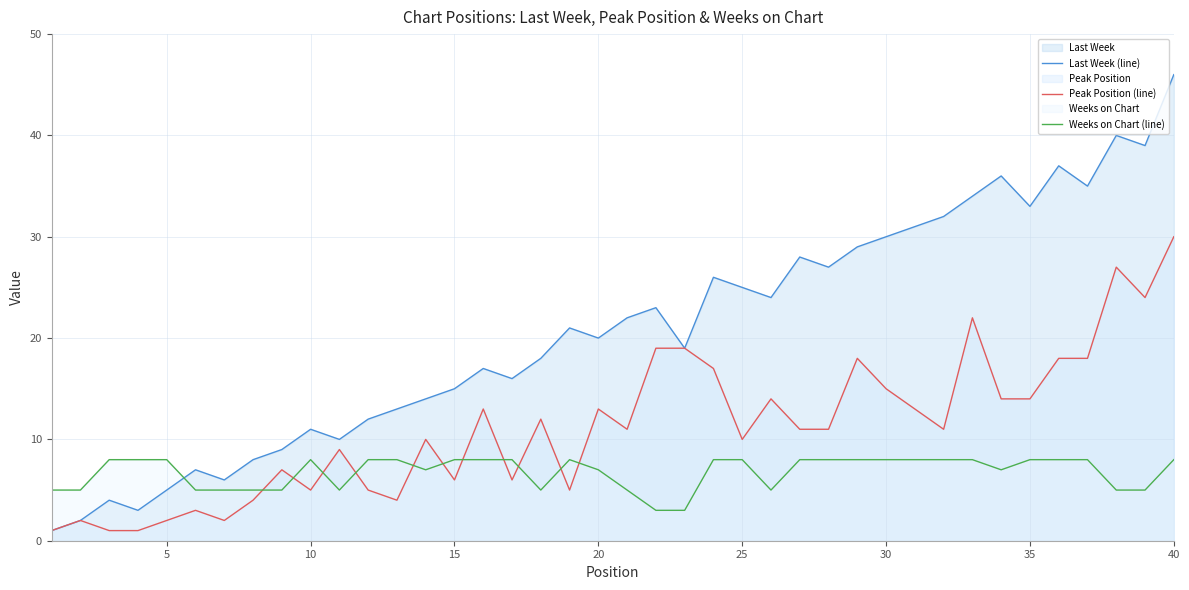

Does the chart display data point markers on the line(s)?

No